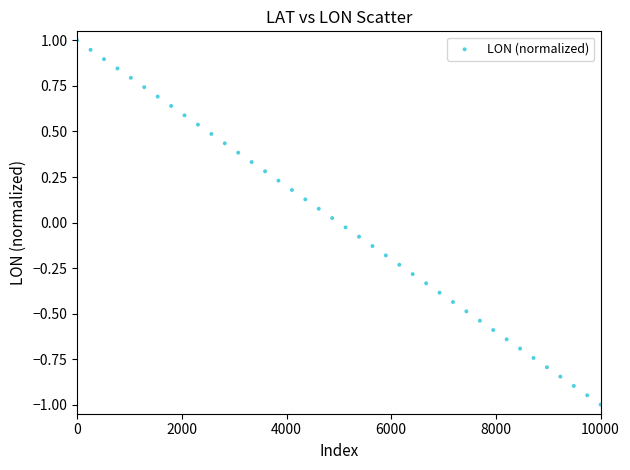

What is the range of X values (max minus min)?

10000.0